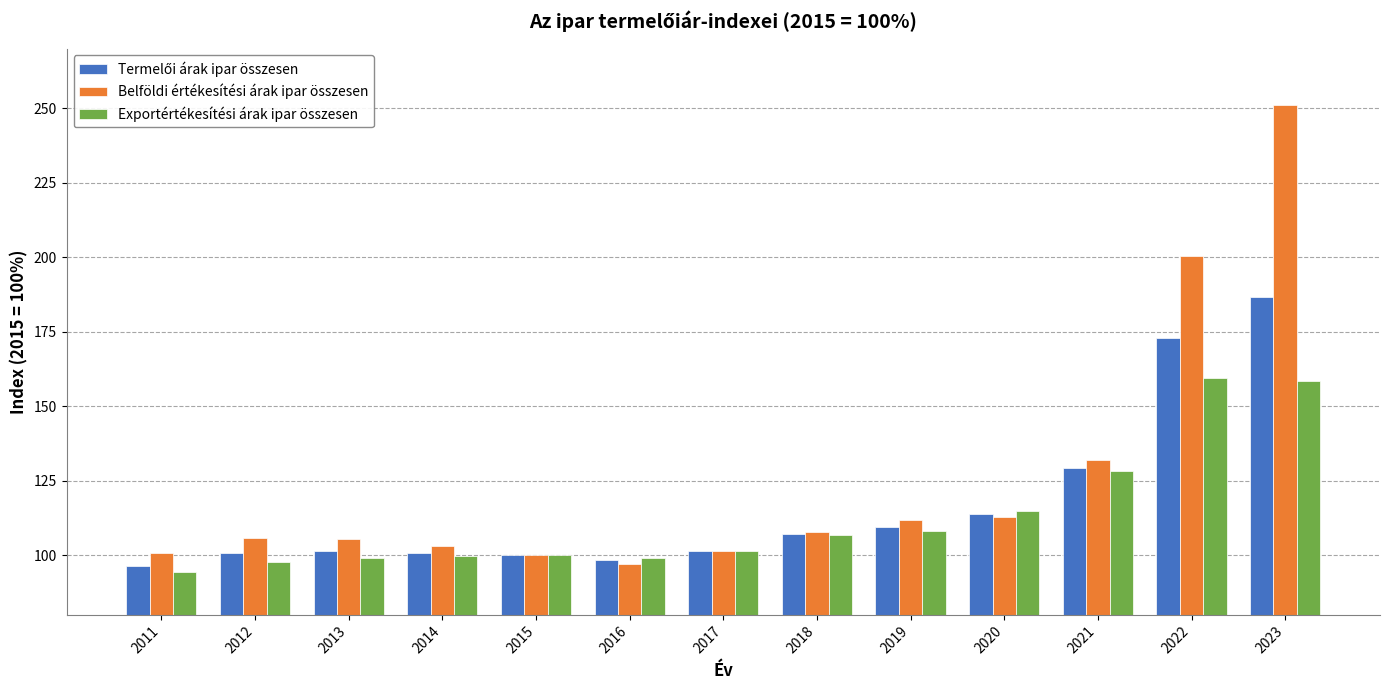

The value of Belföldi értékesítési árak ipar összesen at 2022 is 200.3. True or false?

True